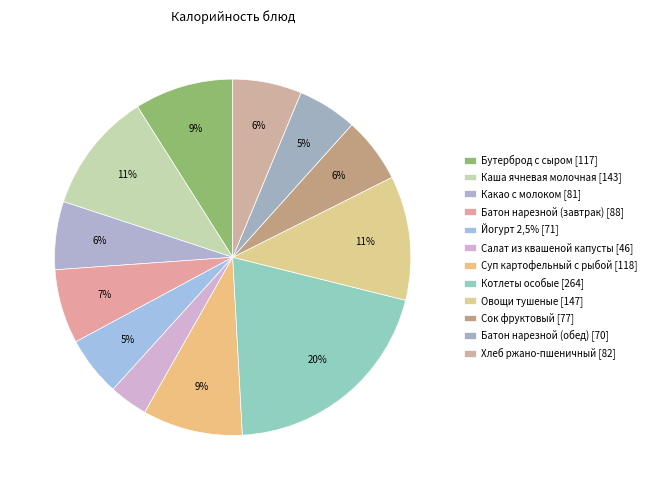

How many segments does this pie chart have?

12